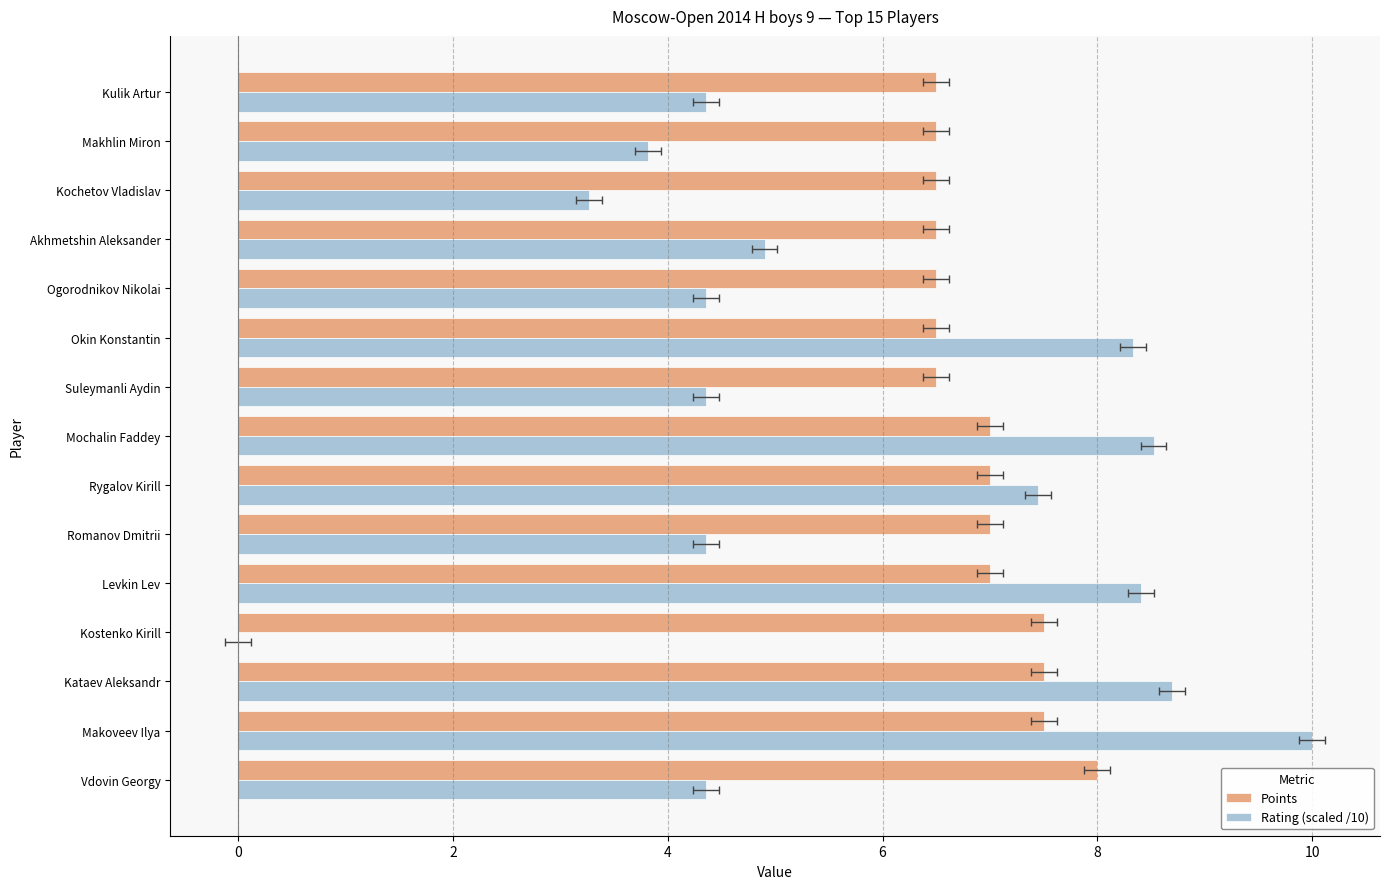

How many values in Rating (scaled /10) are above zero?

14